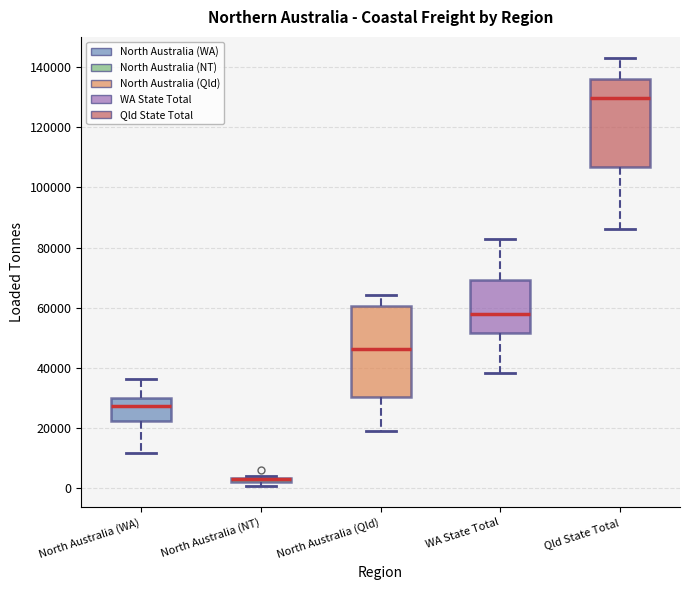

Where does the lower whisker of the box for Qld State Total end on the y-axis? The values are not printed on the chart, so give them approximately, as read against the axis.

86000